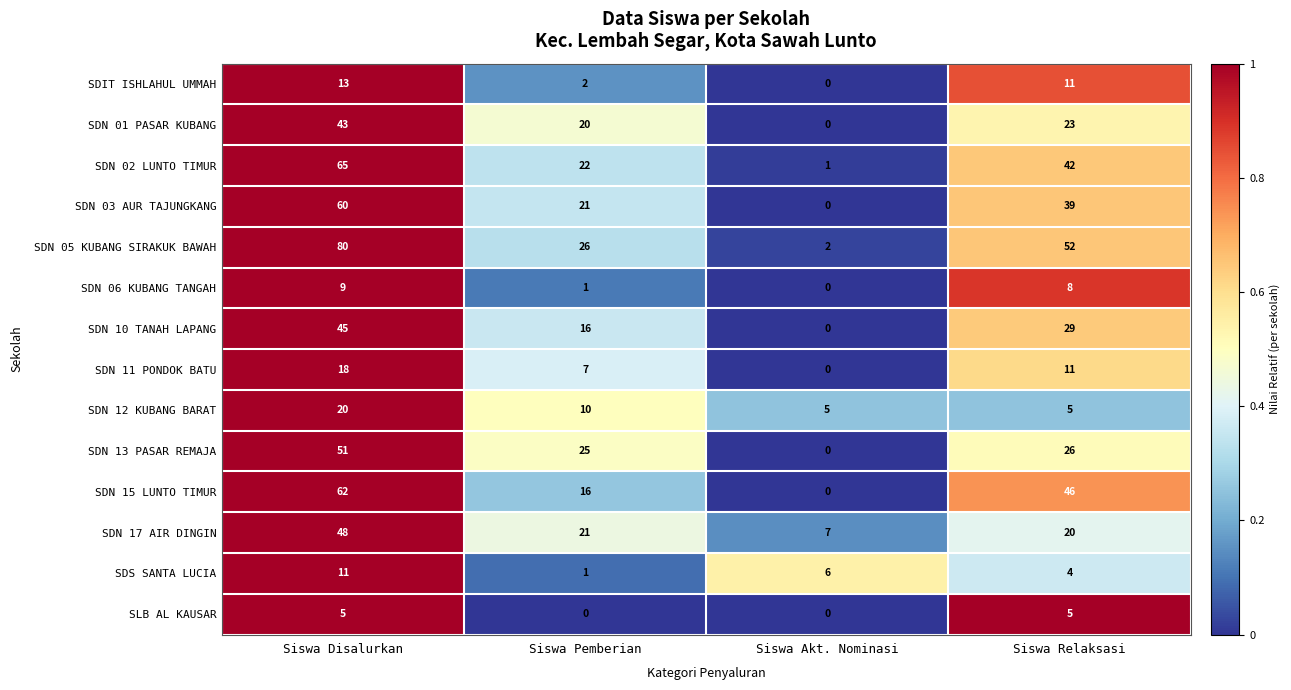

What is the difference between the maximum and minimum values in the SDN 02 LUNTO TIMUR series?

64